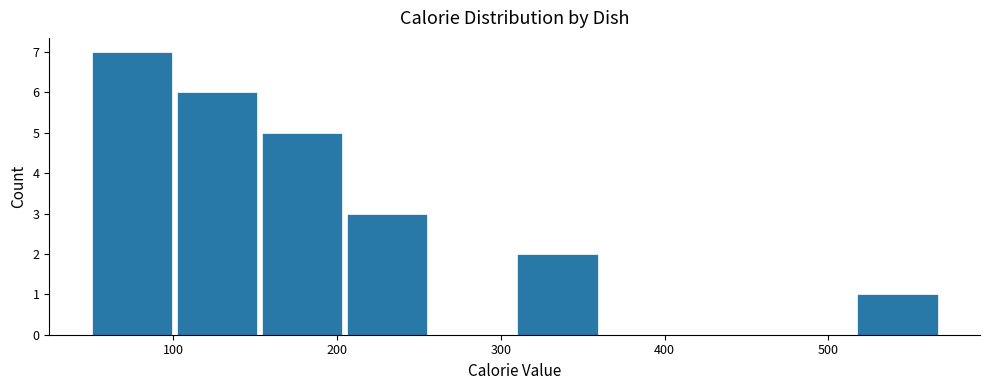

Which range on the x-axis has the tallest bar?

50 to 100